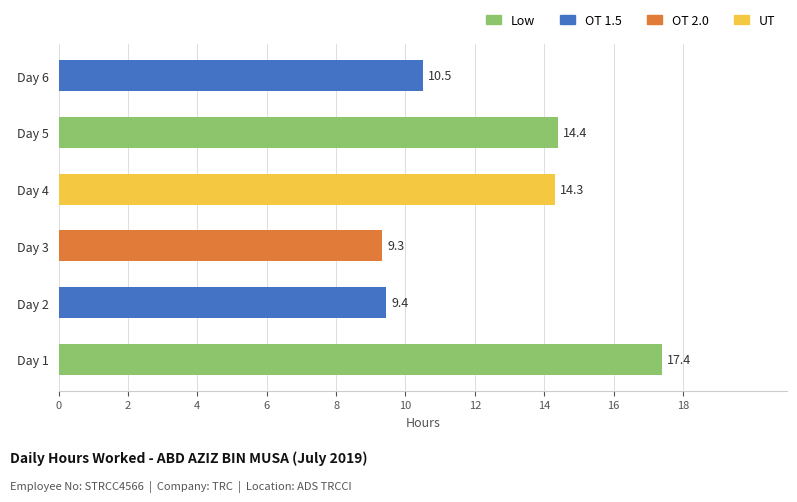

Rank the categories by value from lowest to highest.

Day 3, Day 2, Day 6, Day 4, Day 5, Day 1